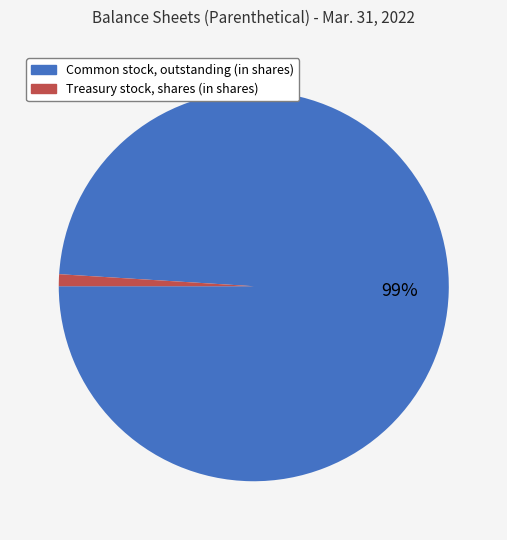

How many segments does this pie chart have?

2